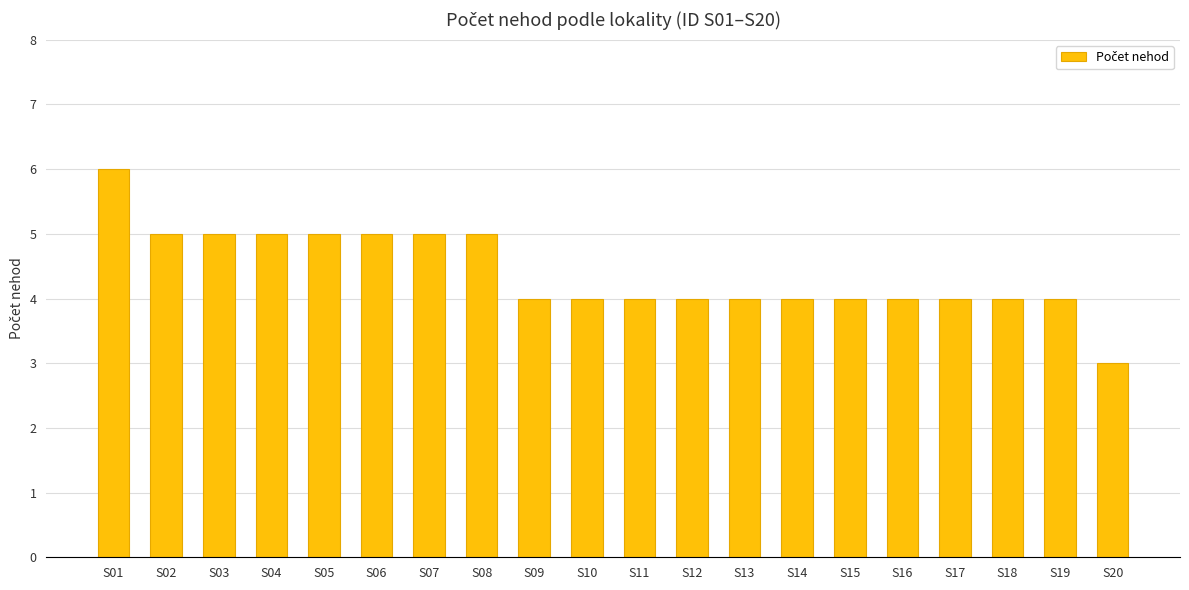

The chart shows a value of 1 at S10. True or false?

False